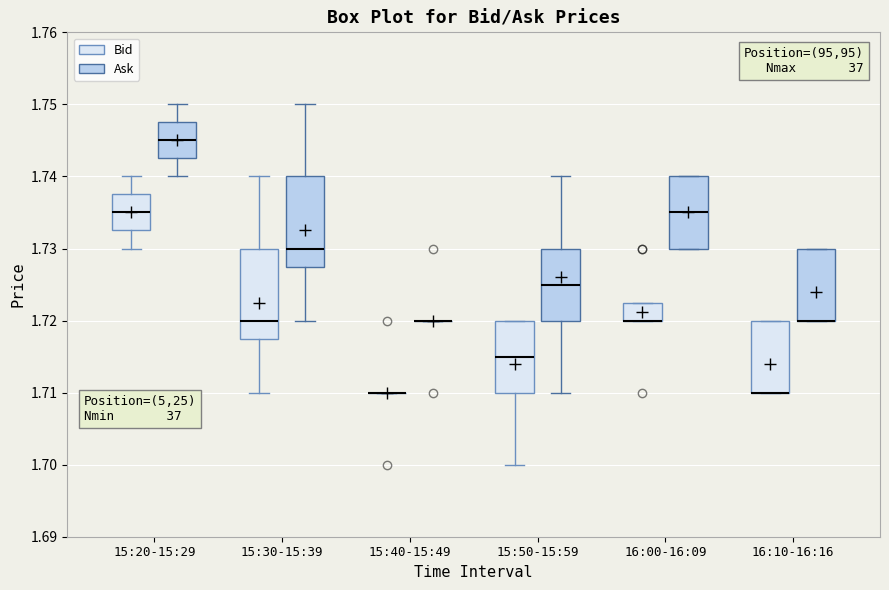

Reading left to right, read every box against the y-axis: the position of its median line, the range the box covers, and the ends of its whiskers. The values are not printed on the chart, so give them approximately, as read against the axis.

15:20-15:29 (Bid): median 1.735, box 1.733 to 1.738, whiskers 1.730 to 1.740
15:20-15:29 (Ask): median 1.745, box 1.743 to 1.748, whiskers 1.740 to 1.750
15:30-15:39 (Bid): median 1.720, box 1.718 to 1.730, whiskers 1.710 to 1.740
15:30-15:39 (Ask): median 1.730, box 1.728 to 1.740, whiskers 1.720 to 1.750
15:40-15:49 (Bid): box collapsed to a line at 1.710, whiskers 1.710 to 1.710
15:40-15:49 (Ask): box collapsed to a line at 1.720, whiskers 1.720 to 1.720
15:50-15:59 (Bid): median 1.715, box 1.710 to 1.720, whiskers 1.700 to 1.720
15:50-15:59 (Ask): median 1.725, box 1.720 to 1.730, whiskers 1.710 to 1.740
16:00-16:09 (Bid): median 1.720 (drawn on the box's lower edge), box 1.720 to 1.723, whiskers 1.720 to 1.723
16:00-16:09 (Ask): median 1.735, box 1.730 to 1.740, whiskers 1.730 to 1.740
16:10-16:16 (Bid): median 1.710 (drawn on the box's lower edge), box 1.710 to 1.720, whiskers 1.710 to 1.720
16:10-16:16 (Ask): median 1.720 (drawn on the box's lower edge), box 1.720 to 1.730, whiskers 1.720 to 1.730